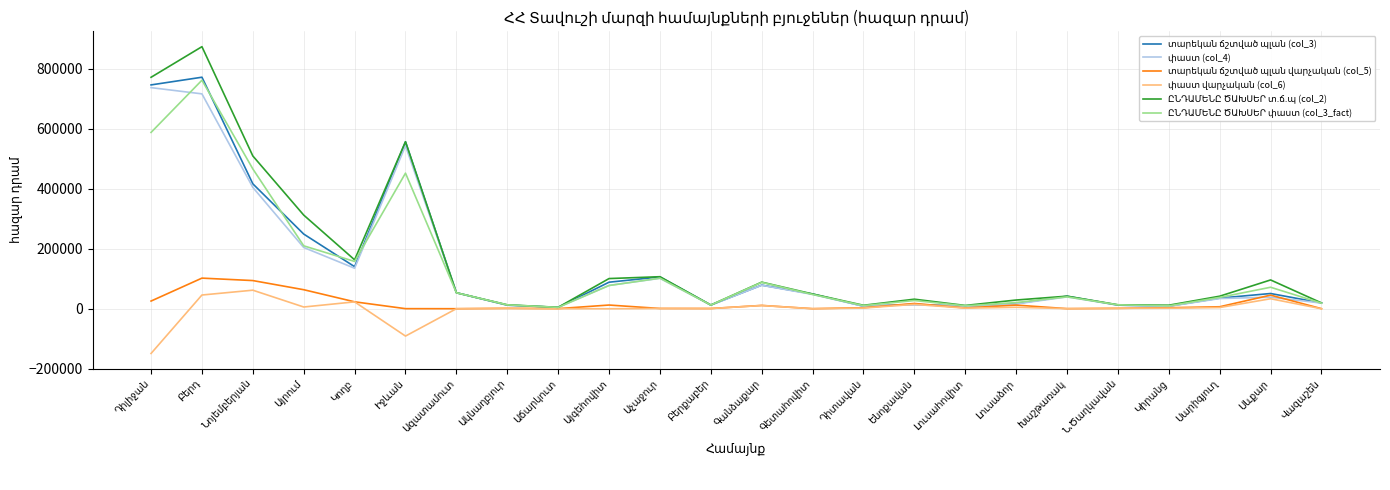

Rank the series by their maximum value, from lowest to highest.

փաստ վարչական (col_6), տարեկան ճշտված պլան վարչական (col_5), փաստ (col_4), ԸՆԴԱՄԵՆԸ ԾԱԽՍԵՐ փաստ (col_3_fact), տարեկան ճշտված պլան (col_3), ԸՆԴԱՄԵՆԸ ԾԱԽՍԵՐ տ.ճ.պ (col_2)